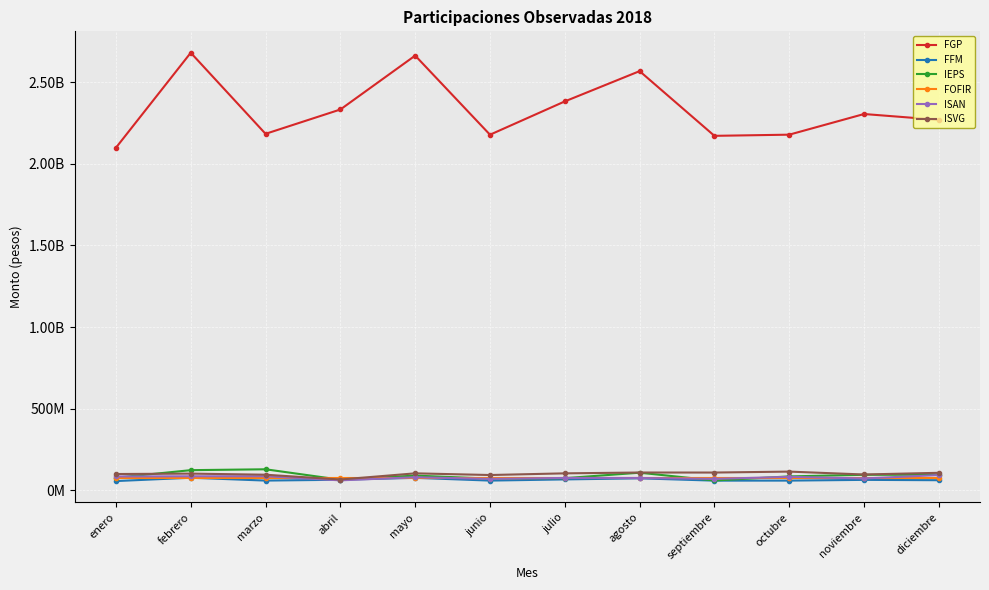

Is this an area chart (filled region under the line)?

No